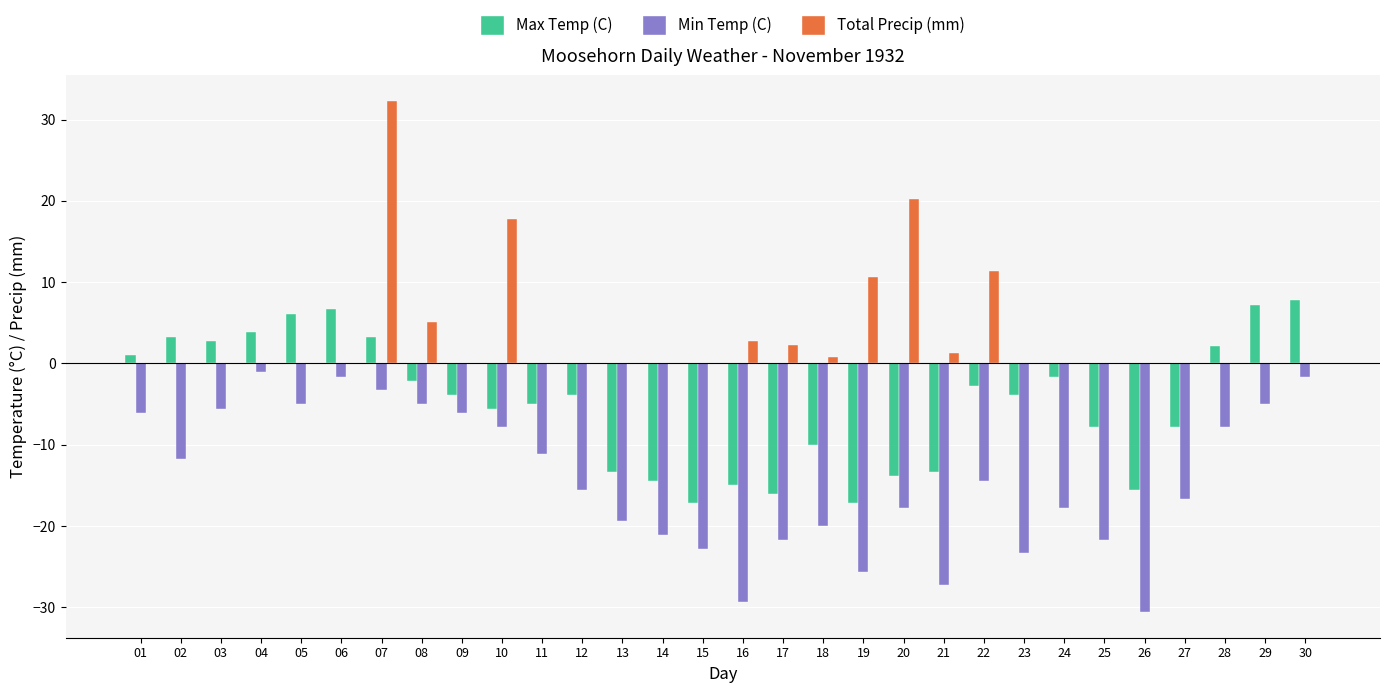

Where does the Min Temp (C) series first go above -14?

01